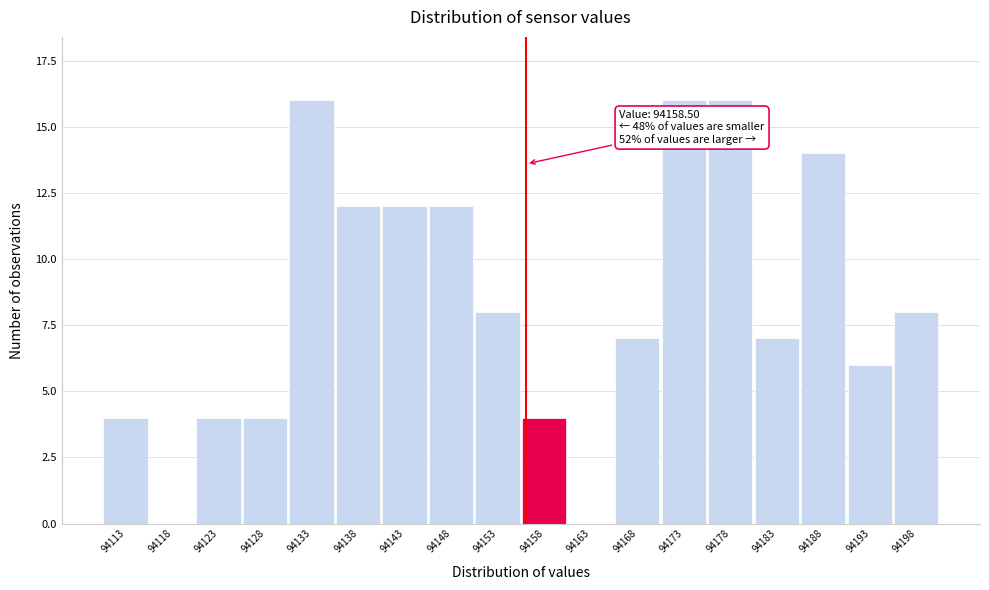

Reading left to right, what are all the values shown in this chart?

94113=4	94118=0	94123=4	94128=4	94133=16	94138=12	94143=12	94148=12	94153=8	94158=4	94163=0	94168=7	94173=16	94178=16	94183=7	94188=14	94193=6	94198=8